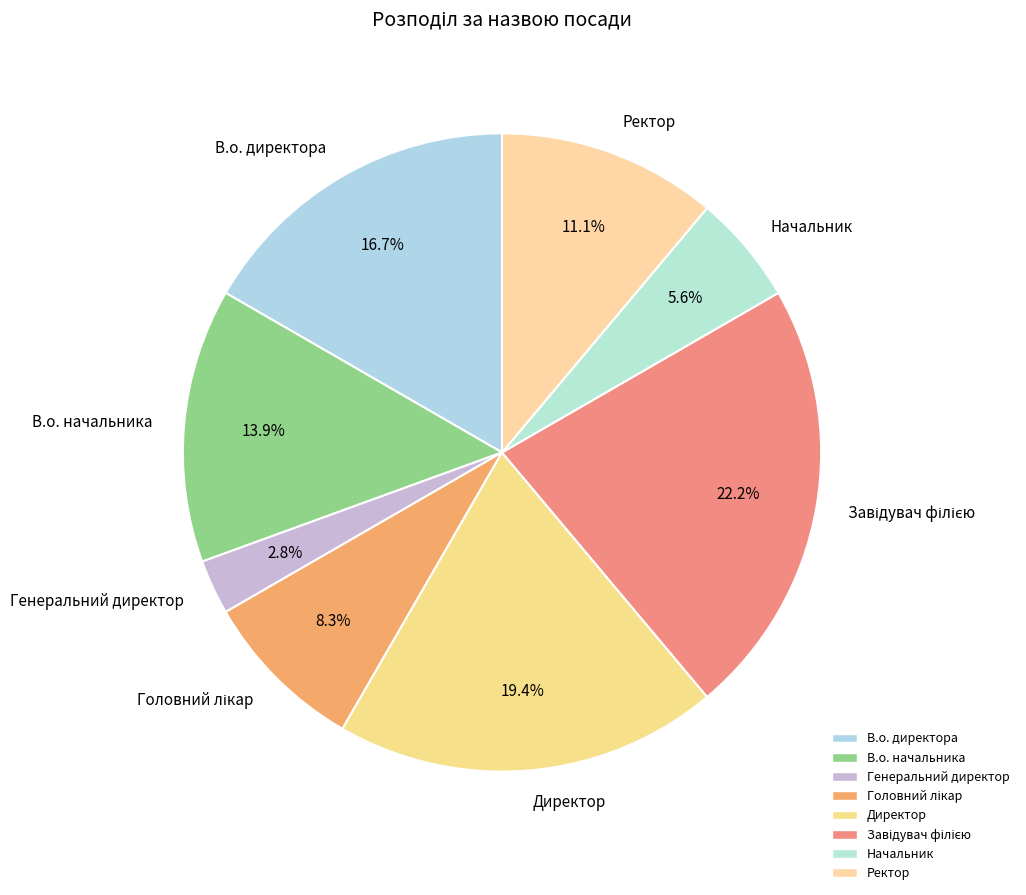

Do В.о. начальника and Ректор together represent more than half of the pie?

No